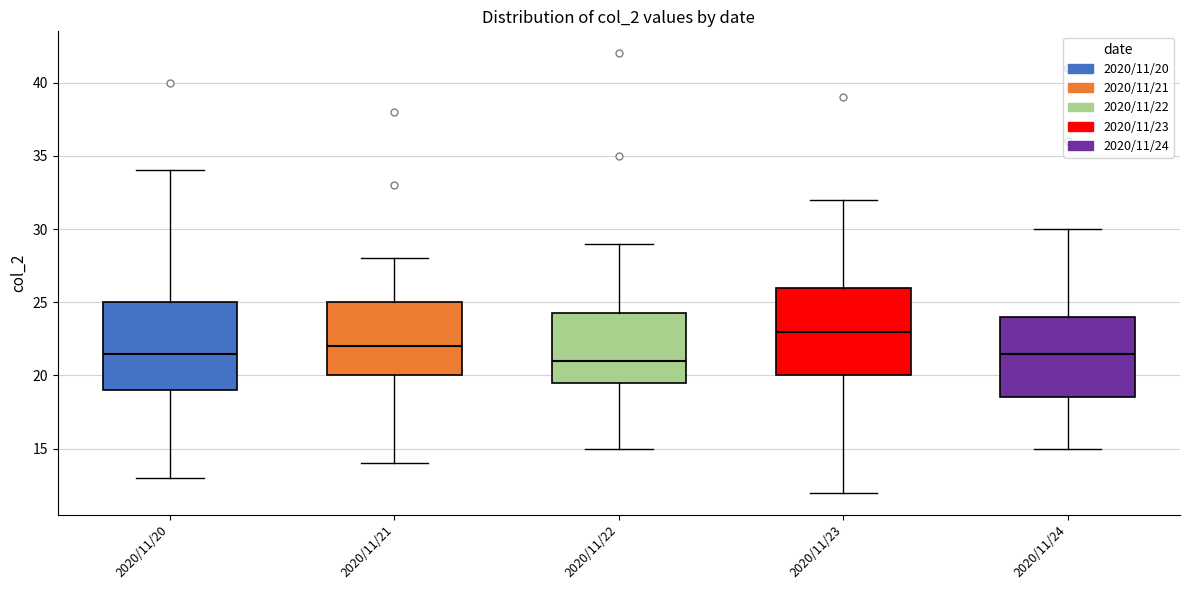

Reading left to right, read every box against the y-axis: the position of its median line, the range the box covers, and the ends of its whiskers. The values are not printed on the chart, so give them approximately, as read against the axis.

2020/11/20: median 21.5, box 19.0 to 25.0, whiskers 13.0 to 34.0
2020/11/21: median 22.0, box 20.0 to 25.0, whiskers 14.0 to 28.0
2020/11/22: median 21.0, box 19.5 to 24.5, whiskers 15.0 to 29.0
2020/11/23: median 23.0, box 20.0 to 26.0, whiskers 12.0 to 32.0
2020/11/24: median 21.5, box 18.5 to 24.0, whiskers 15.0 to 30.0